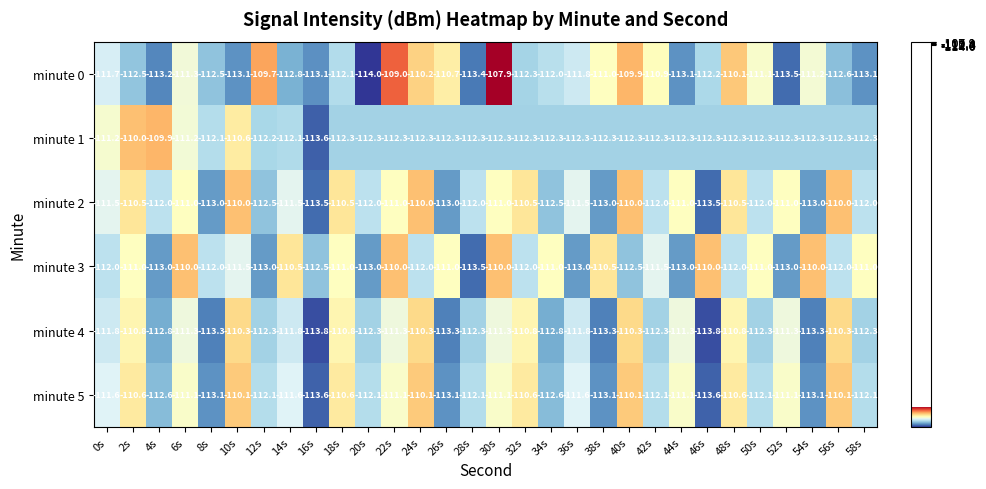

At how many categories does at least one series exceed -108?

1